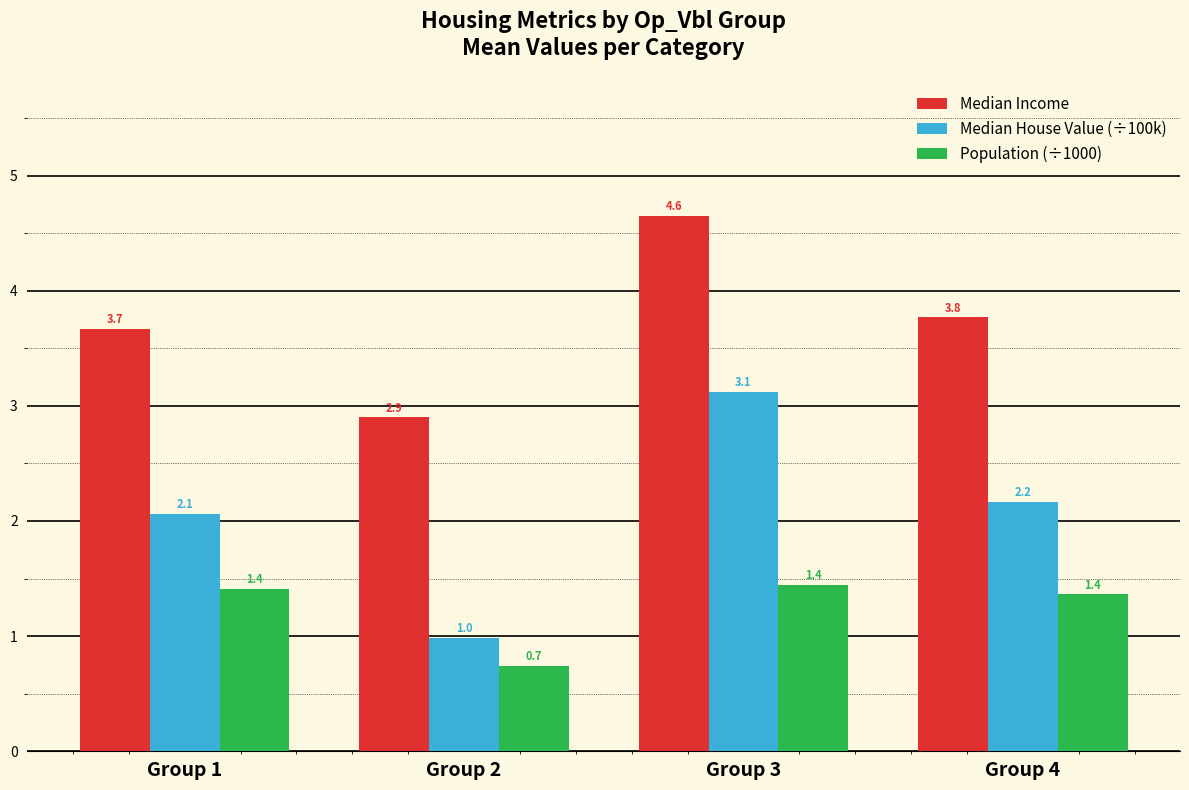

At which category does the chart reach its peak across all series?

Group 3